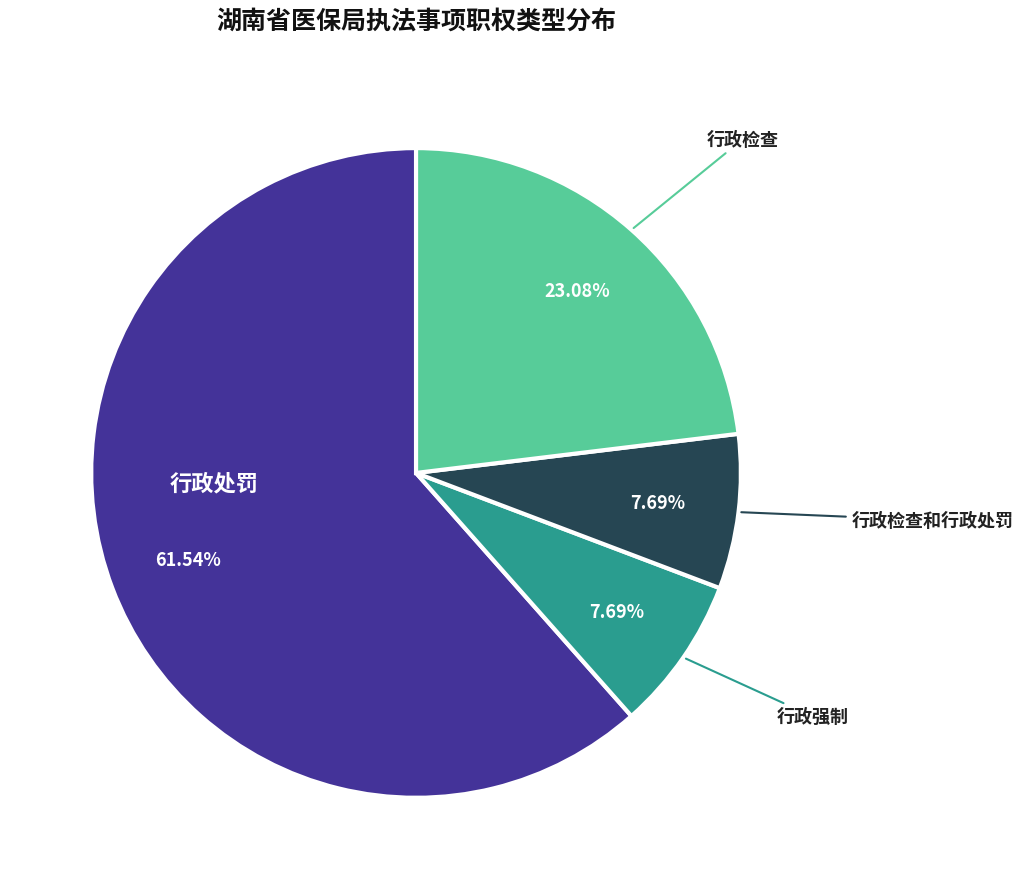

Is there any slice that represents more than half of the pie?

Yes